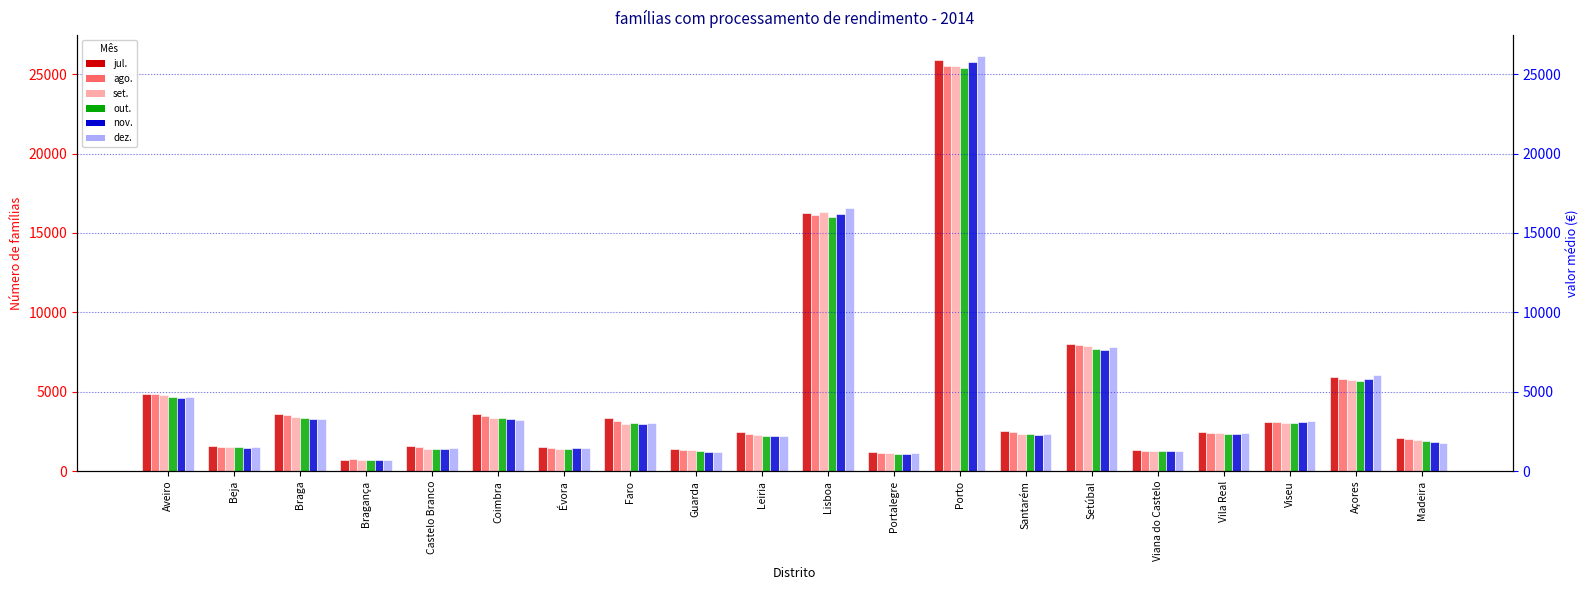

How many bars are there in each group?

6